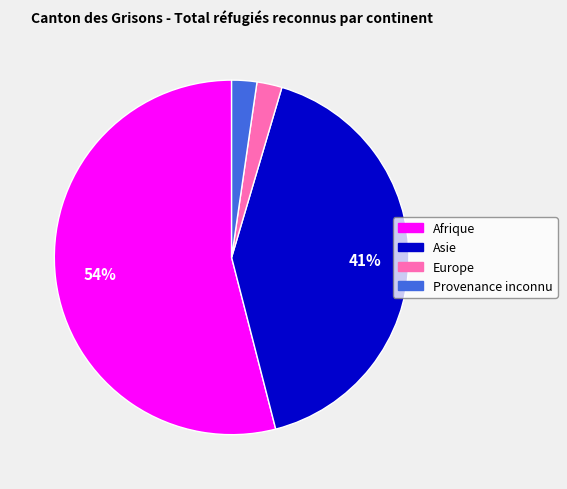

To the nearest percent, what is the average slice percentage?

25%